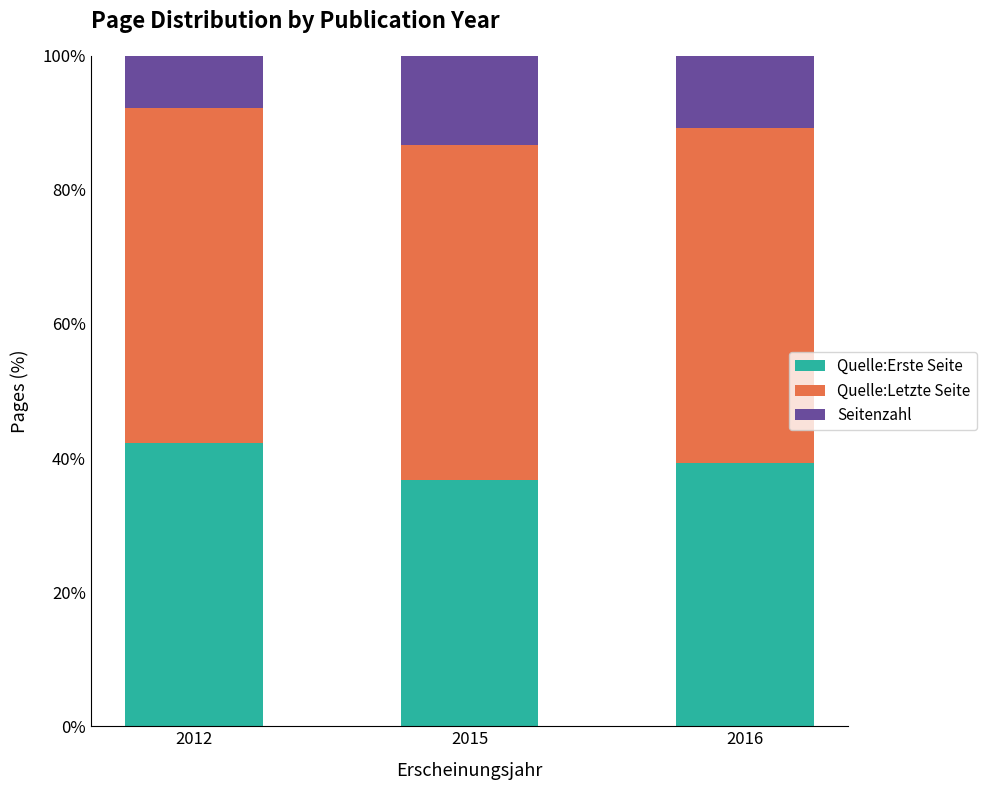

How many categories are shown in the chart?

3